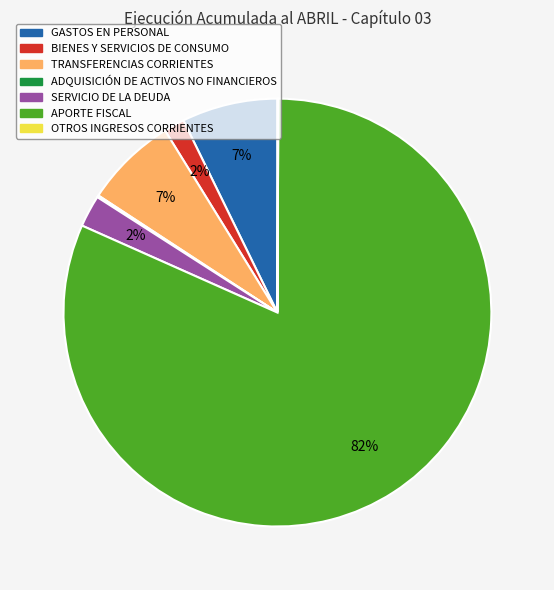

To the nearest percent, what portion does SERVICIO DE LA DEUDA represent?

2%